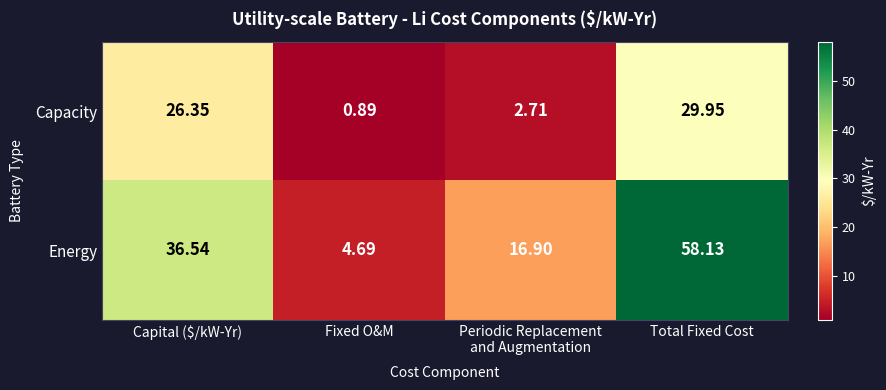

At which label does Energy first exceed 36?

Capital ($/kW-Yr)